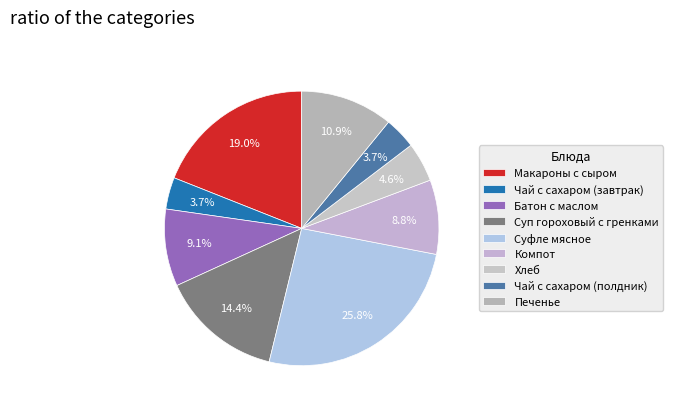

How many slices are in this pie chart?

9